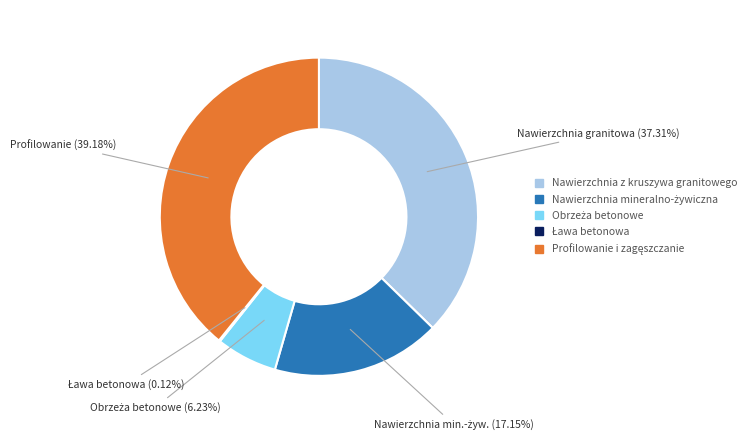

Does any single category account for the majority?

No